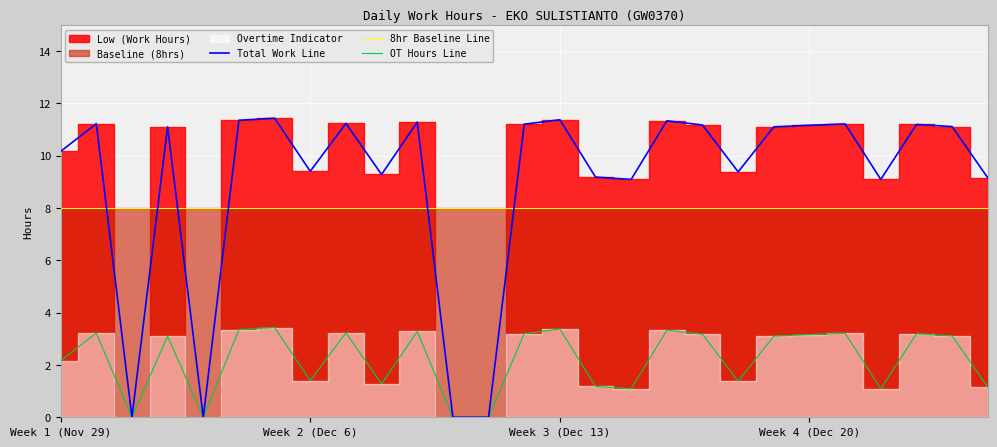

True or false: Total Work Line has a value of 14.0 at Week 1 (Nov 29).

False